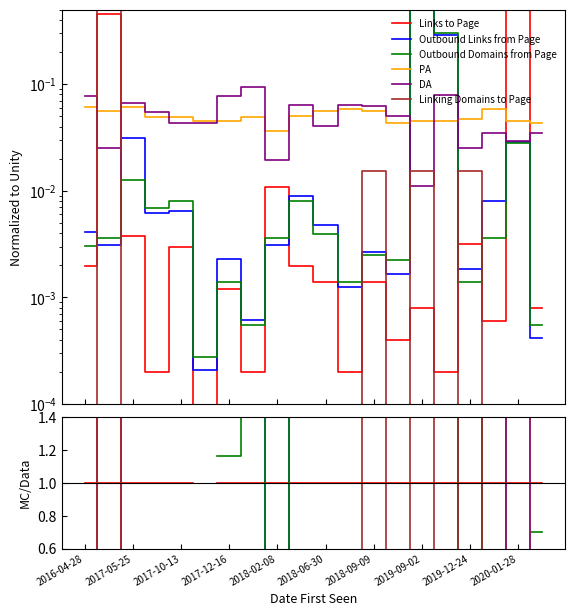

After their last crossing, which series has the higher values: Outbound Domains from Page or DA?

DA